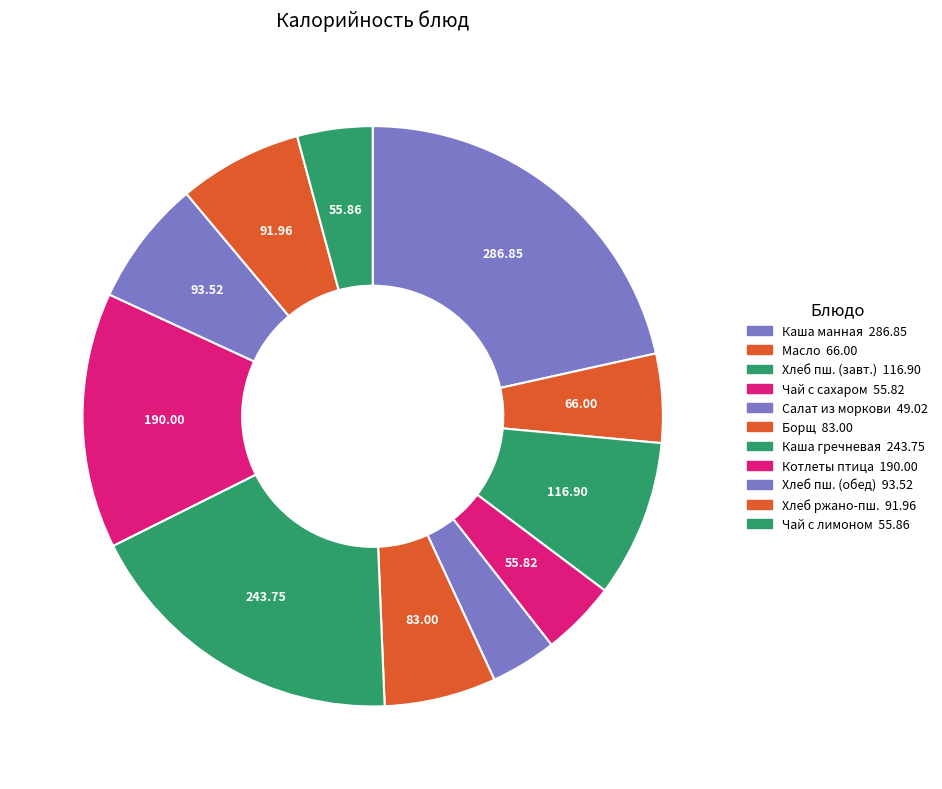

Count the number of slices in the pie.

11